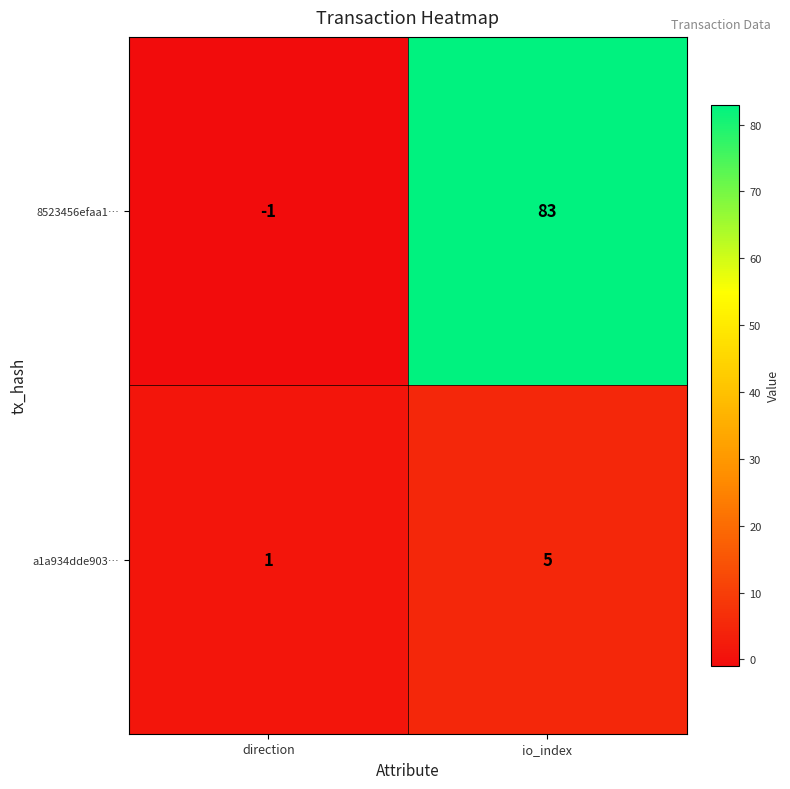

Is it true that 8523456efaa1… equals 0 at direction?

False